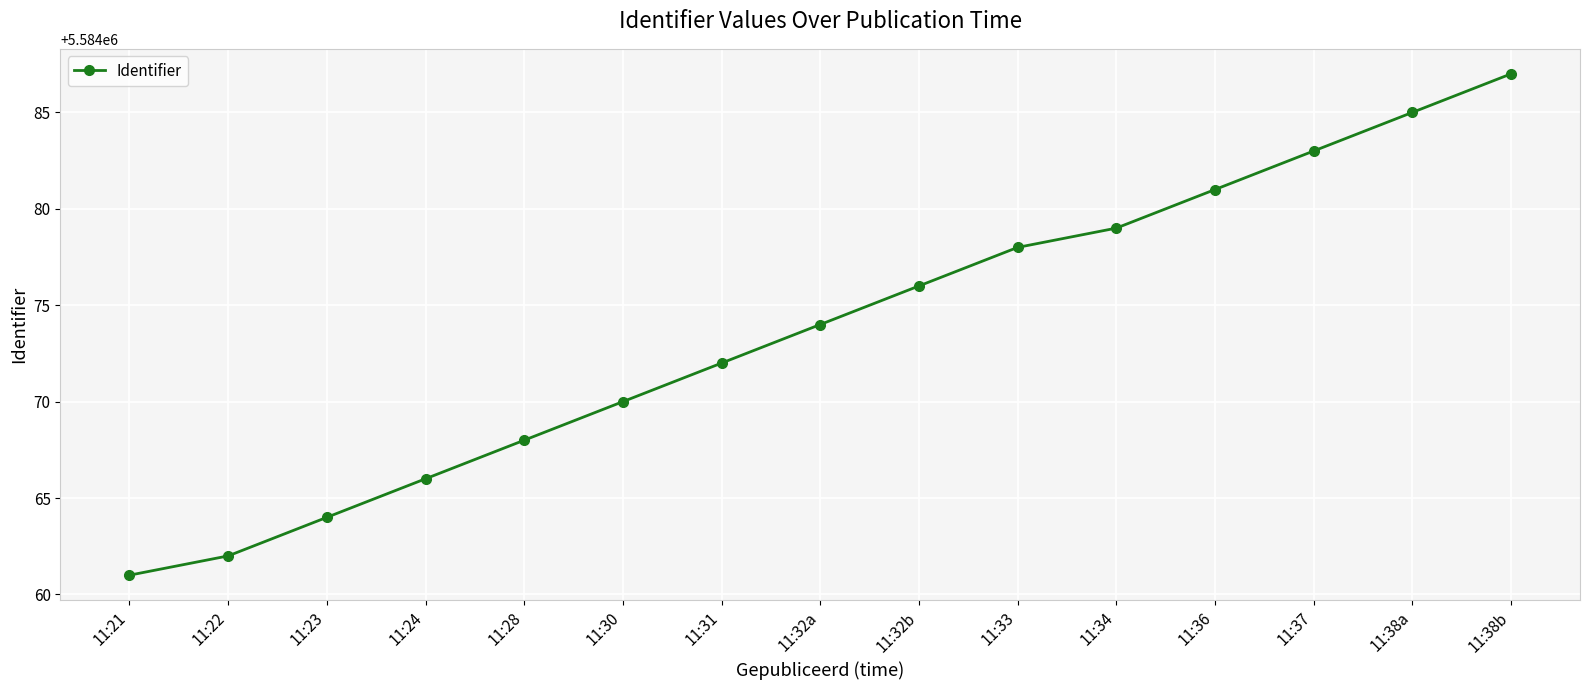

How many lines are shown in the chart?

1